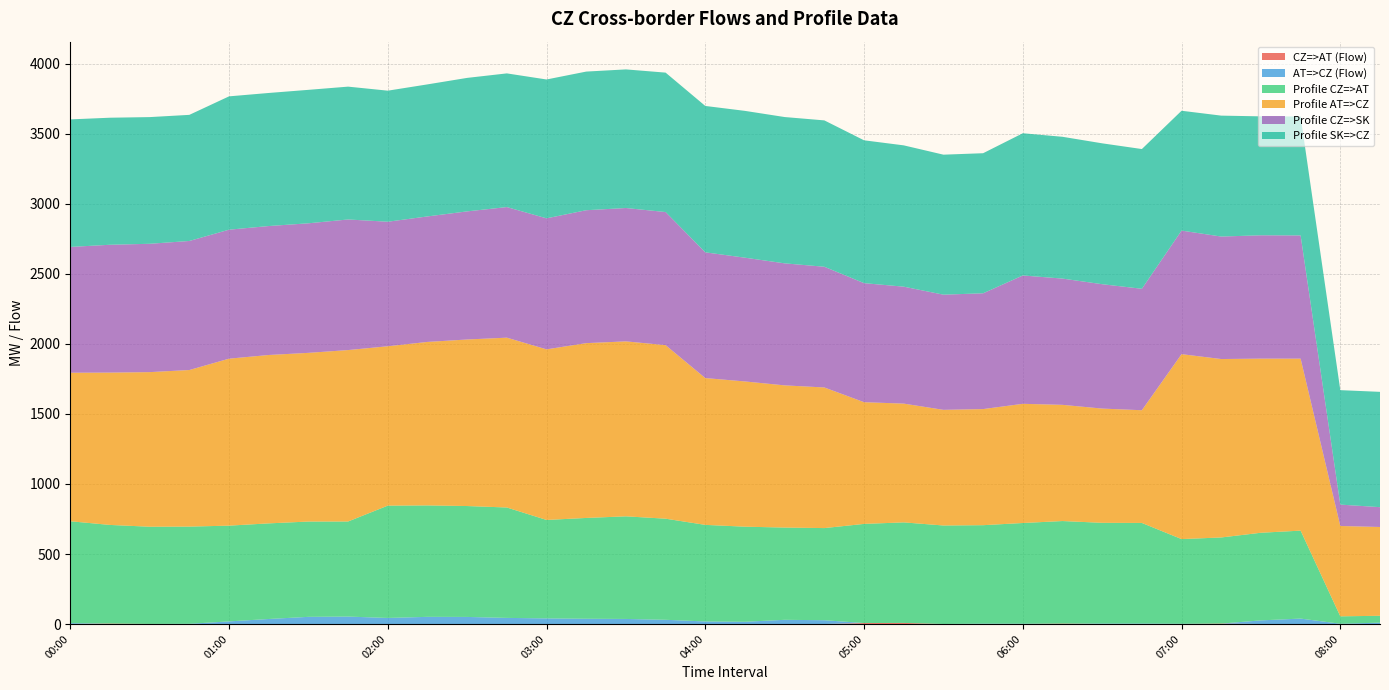

Reading right to left, extract all data points from this chart.

CZ=>AT (Flow): 08:15=0.0	08:00=0.0	07:45=0.0	07:30=0.0	07:15=3.2	07:00=0.0	06:45=0.0	06:30=0.0	06:15=3.1	06:00=0.0	05:45=0.0	05:30=0.0	05:15=7.9	05:00=7.0	04:45=0.0	04:30=0.0	04:15=0.0	04:00=0.0	03:45=0.0	03:30=0.0	03:15=0.0	03:00=0.0	02:45=0.0	02:30=0.0	02:15=0.0	02:00=0.0	01:45=0.0	01:30=0.0	01:15=0.0	01:00=0.0	00:45=0.0	00:30=0.7	00:15=3.3	00:00=0.0
AT=>CZ (Flow): 08:15=9.9	08:00=2.0	07:45=38.9	07:30=26.1	07:15=0.0	07:00=2.0	06:45=3.6	06:30=3.4	06:15=0.0	06:00=2.4	05:45=2.8	05:30=0.4	05:15=0.0	05:00=0.0	04:45=27.2	04:30=30.1	04:15=16.1	04:00=18.3	03:45=30.3	03:30=36.3	03:15=37.7	03:00=40.3	02:45=43.8	02:30=50.7	02:15=51.3	02:00=43.4	01:45=53.2	01:30=51.3	01:15=36.0	01:00=18.8	00:45=1.7	00:30=0.0	00:15=0.0	00:00=6.3
Profile CZ=>AT: 08:15=49.0	08:00=53.0	07:45=628.0	07:30=625.7	07:15=615.0	07:00=604.5	06:45=718.2	06:30=719.3	06:15=732.3	06:00=719.0	05:45=703.0	05:30=703.2	05:15=717.9	05:00=708.0	04:45=657.9	04:30=658.7	04:15=679.0	04:00=689.7	03:45=721.9	03:30=732.7	03:15=719.8	03:00=702.9	02:45=788.3	02:30=791.8	02:15=795.7	02:00=802.0	01:45=679.0	01:30=680.5	01:15=682.7	01:00=683.7	00:45=694.0	00:30=694.1	00:15=704.3	00:00=727.6
Profile AT=>CZ: 08:15=634.0	08:00=645.0	07:45=1228.0	07:30=1243.3	07:15=1274.0	07:00=1320.5	06:45=804.8	06:30=815.7	06:15=829.7	06:00=851.0	05:45=829.0	05:30=825.8	05:15=848.1	05:00=869.0	04:45=1004.1	04:30=1015.3	04:15=1037.0	04:00=1048.3	03:45=1239.1	03:30=1249.3	03:15=1248.2	03:00=1218.1	02:45=1212.7	02:30=1189.2	02:15=1167.3	02:00=1138.0	01:45=1224.0	01:30=1204.5	01:15=1202.3	01:00=1192.3	00:45=1118.0	00:30=1103.9	00:15=1087.7	00:00=1060.4
Profile CZ=>SK: 08:15=141.6	08:00=152.8	07:45=879.8	07:30=880.7	07:15=874.6	07:00=882.3	06:45=867.2	06:30=888.1	06:15=901.5	06:00=916.5	05:45=826.8	05:30=822.4	05:15=835.0	05:00=850.0	04:45=861.9	04:30=871.3	04:15=883.7	04:00=897.8	03:45=950.4	03:30=952.2	03:15=949.1	03:00=935.5	02:45=932.5	02:30=914.8	02:15=896.2	02:00=889.2	01:45=932.5	01:30=925.1	01:15=920.8	01:00=921.0	00:45=921.5	00:30=916.4	00:15=912.8	00:00=898.3
Profile SK=>CZ: 08:15=823.4	08:00=817.2	07:45=849.2	07:30=849.3	07:15=863.4	07:00=855.7	06:45=997.8	06:30=1005.9	06:15=1012.5	06:00=1015.5	05:45=1000.2	05:30=999.6	05:15=1009.0	05:00=1020.0	04:45=1045.1	04:30=1044.7	04:15=1048.3	04:00=1045.2	03:45=995.6	03:30=989.8	03:15=989.9	03:00=991.5	02:45=954.5	02:30=953.2	02:15=942.8	02:00=935.8	01:45=948.5	01:30=952.9	01:15=950.2	01:00=952.0	00:45=900.5	00:30=904.6	00:15=907.2	00:00=910.7